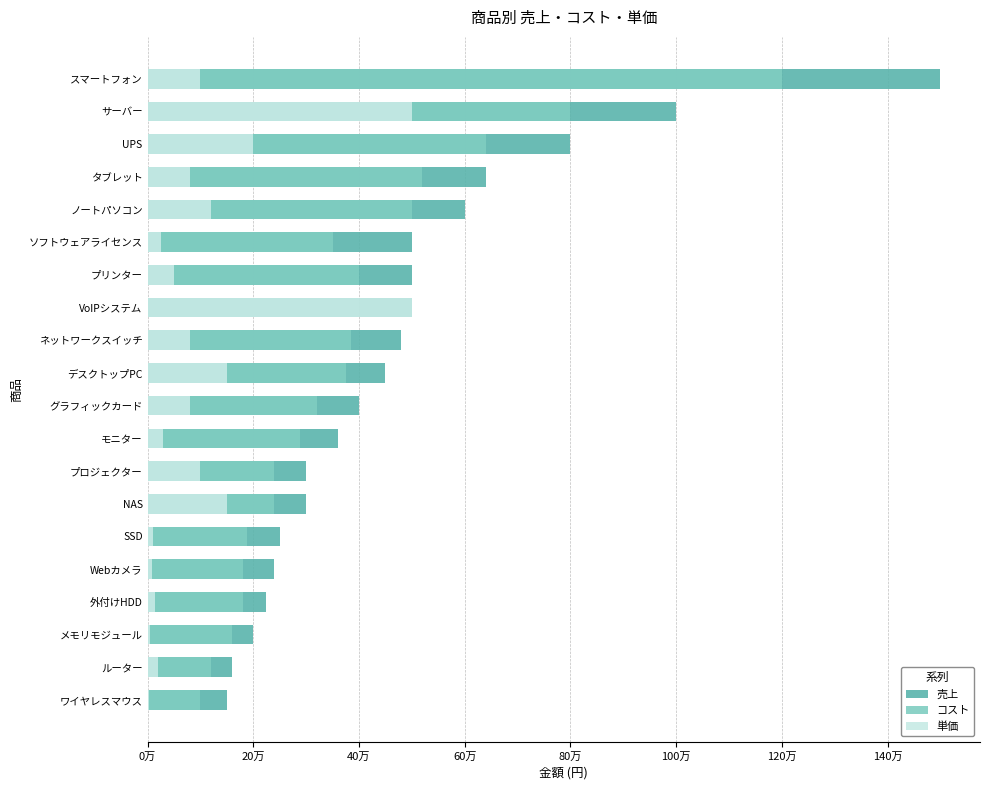

At プリンター, list the series in order from smallest to largest.

単価, コスト, 売上